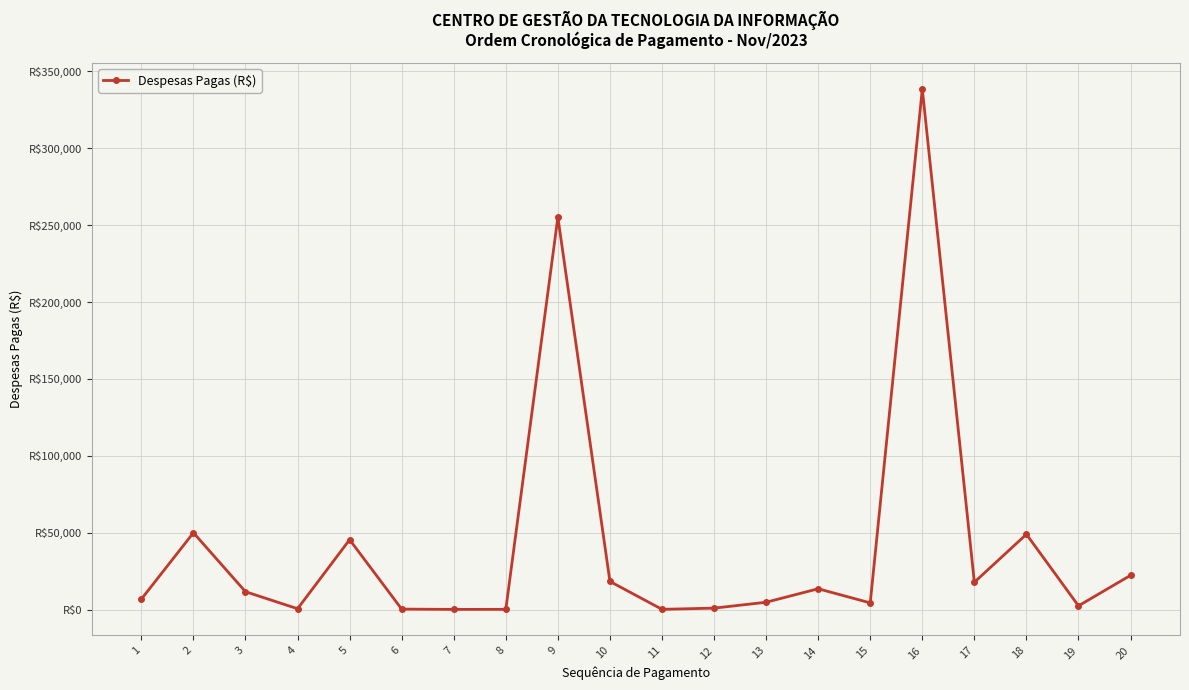

What is the value of the 2nd point from the left?

50000.0